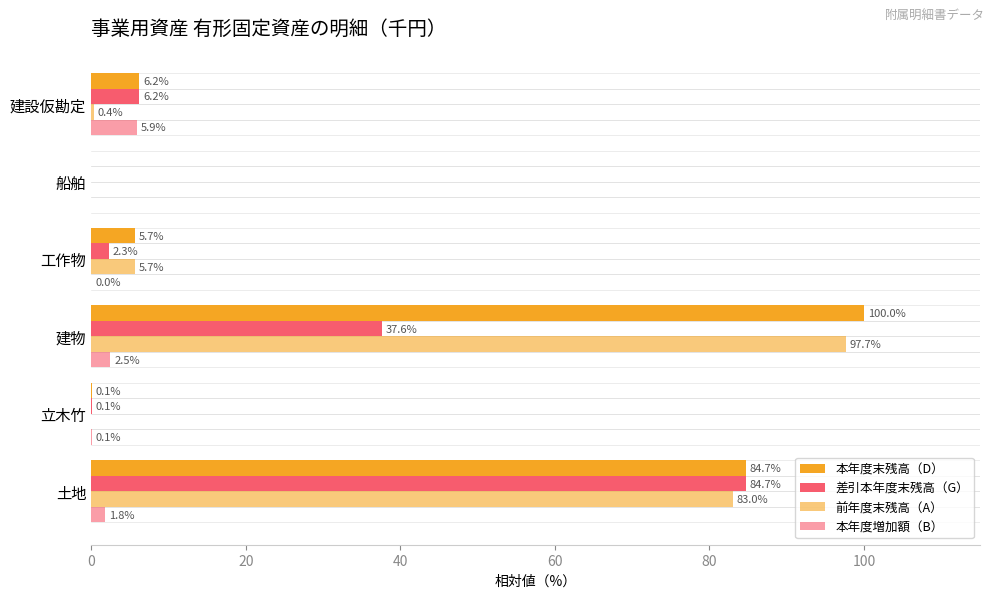

How many data points in 本年度末残高（D） are above 6?

3